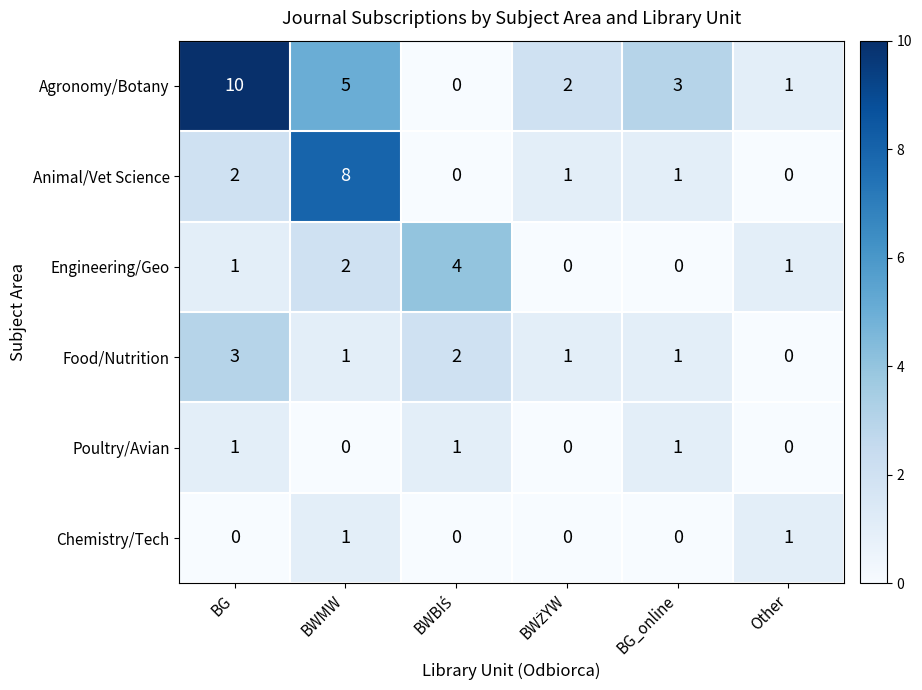

How many Animal/Vet Science values are between 0 and 2?

5